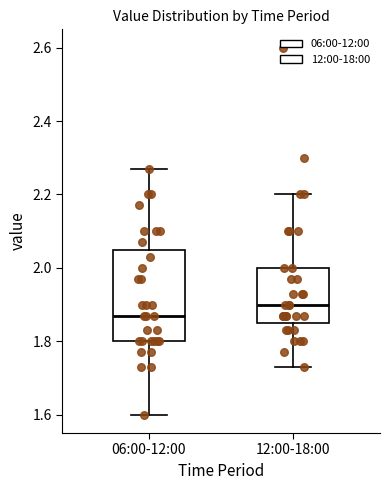

Where does the lower whisker of the box for 06:00-12:00 end on the y-axis? The values are not printed on the chart, so give them approximately, as read against the axis.

1.60